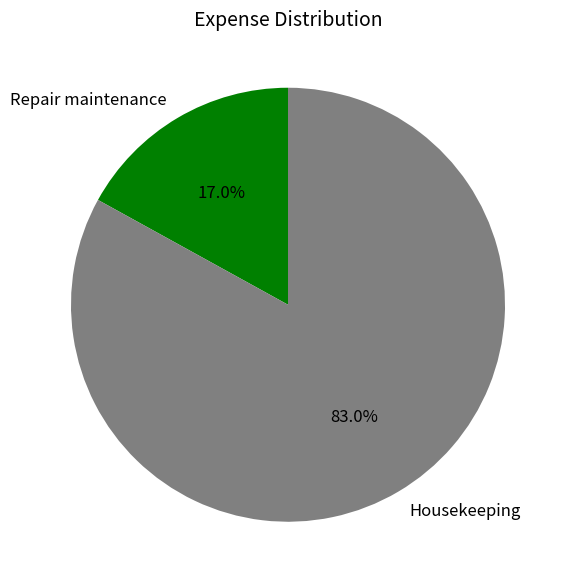

Count the number of slices in the pie.

2